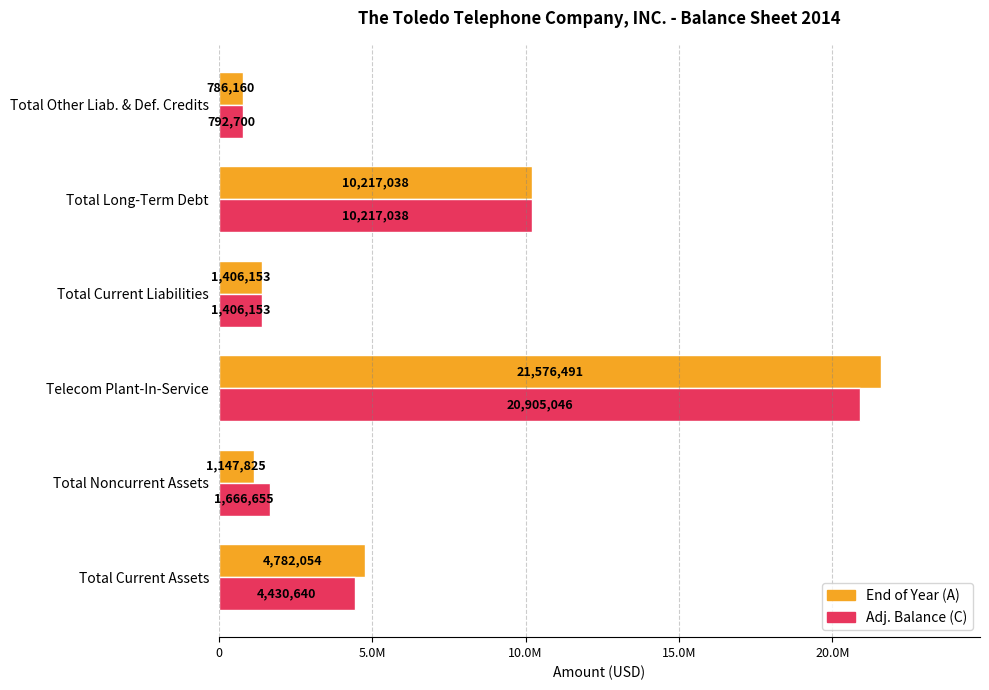

What is the difference between the second highest and second lowest values in the Adj. Balance (C) series?

8810885